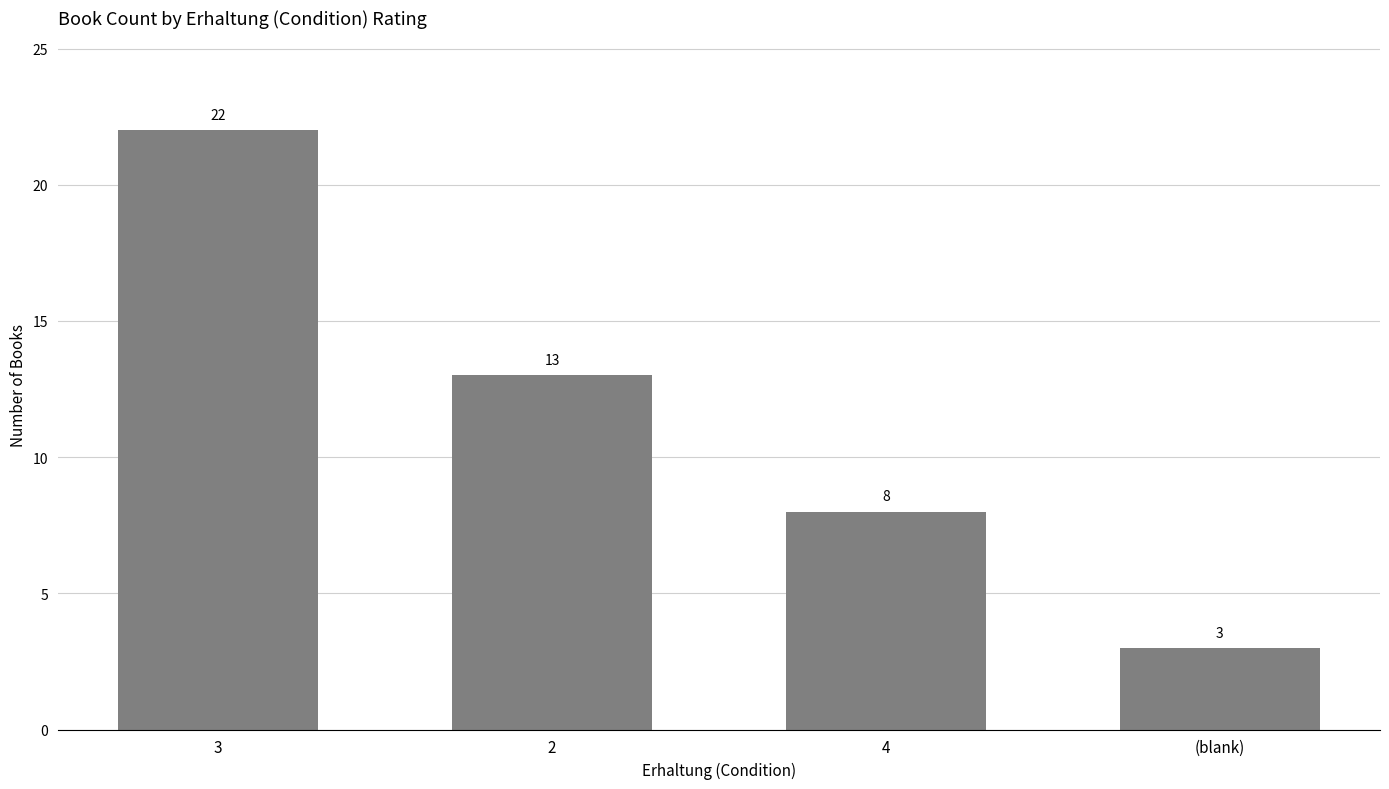

Which label corresponds to the largest value in the chart?

3